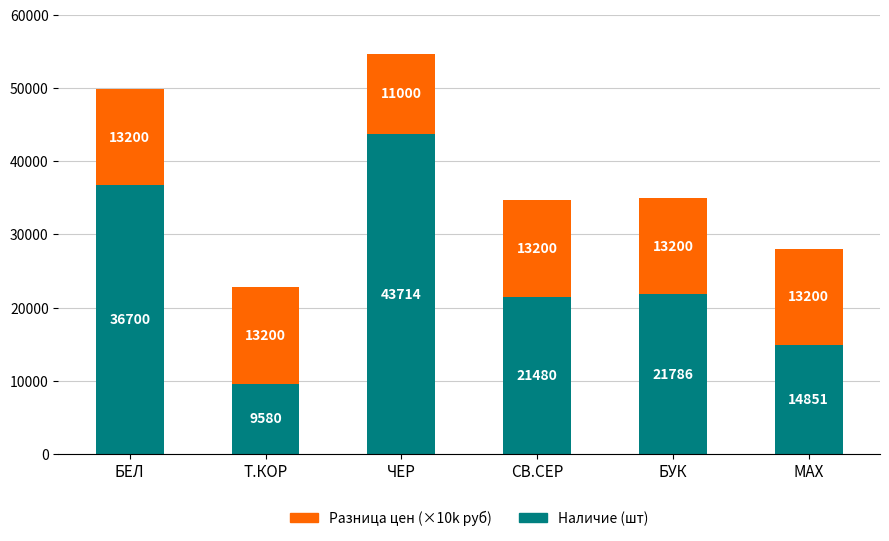

What is the lowest value of the Наличие (шт) series?

9580